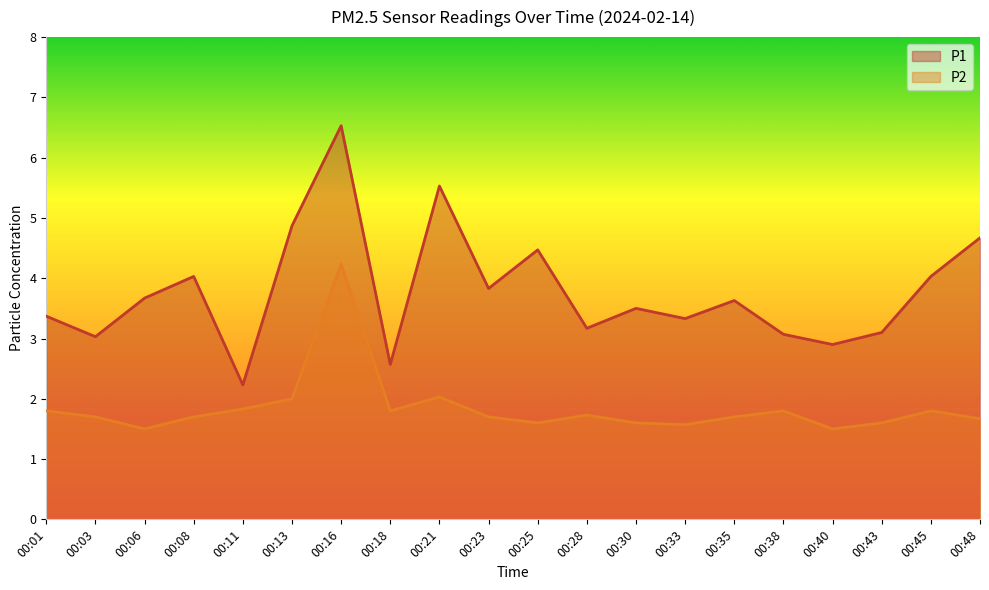

What is the sum of all P1 values?

75.5